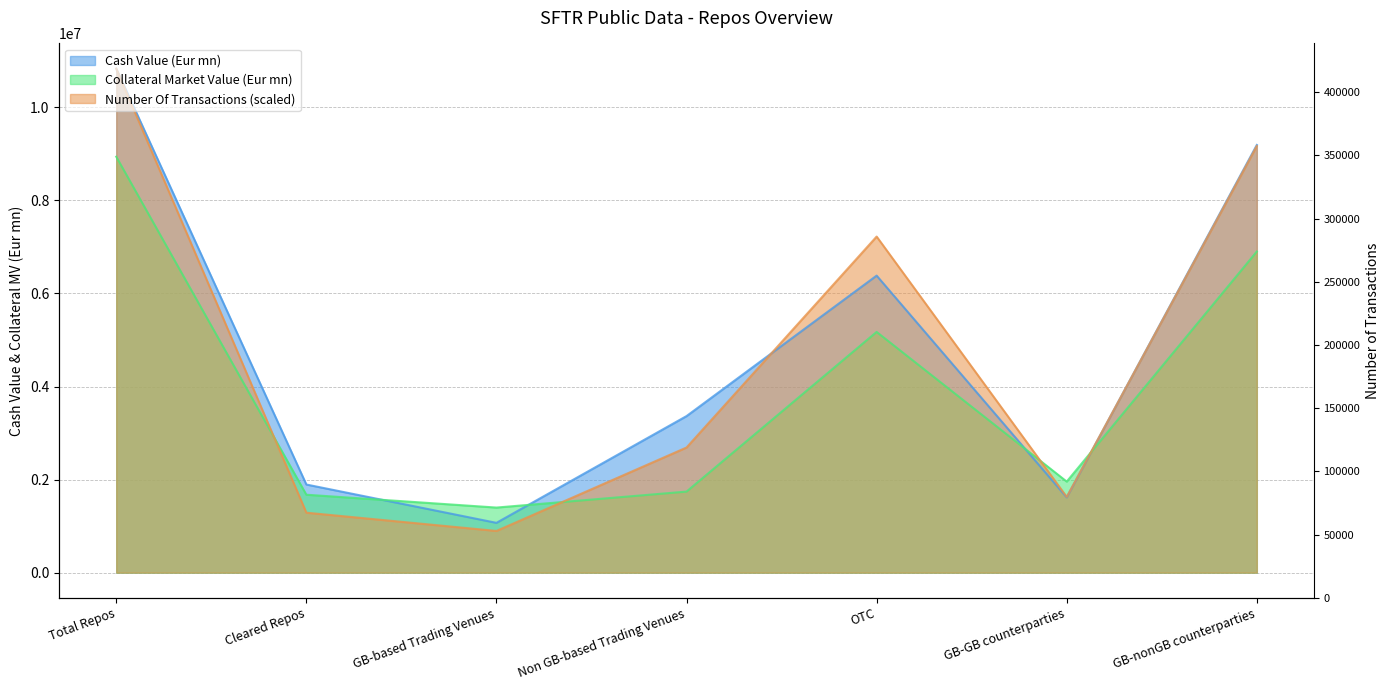

Which series changed the most between Total Repos and GB-GB counterparties?

Cash Value (Eur mn)